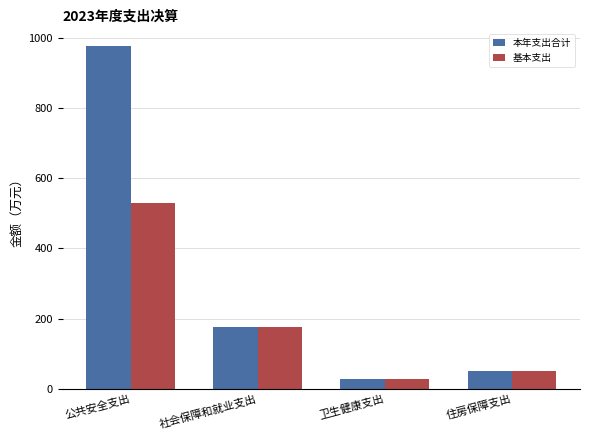

Rank the series by their average value, from highest to lowest.

本年支出合计, 基本支出